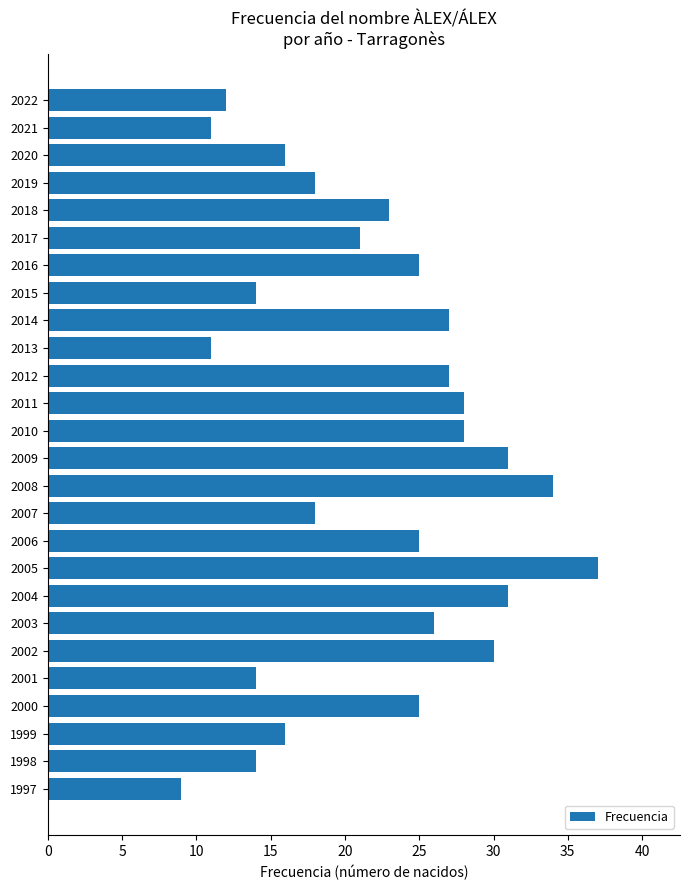

What is the greatest value displayed?

37